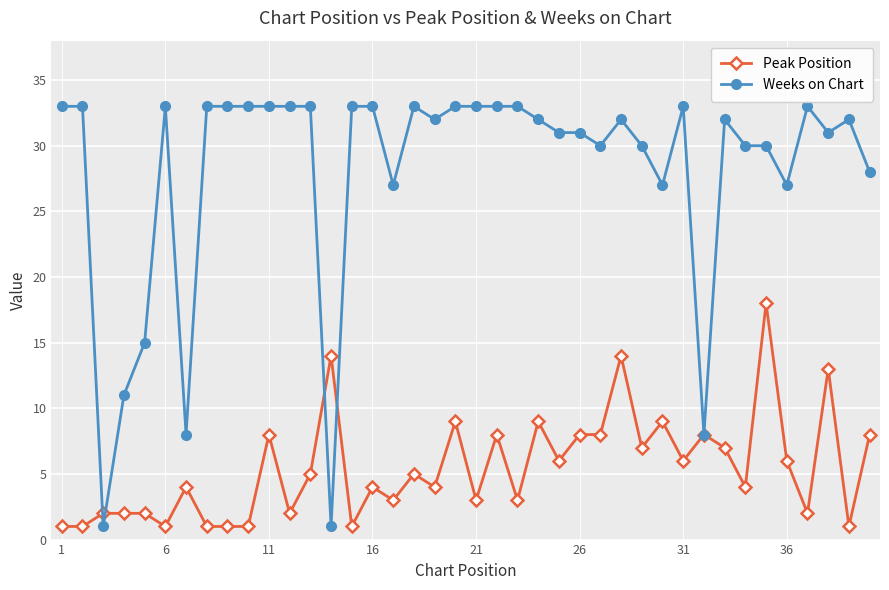

What is the greatest value displayed?

33